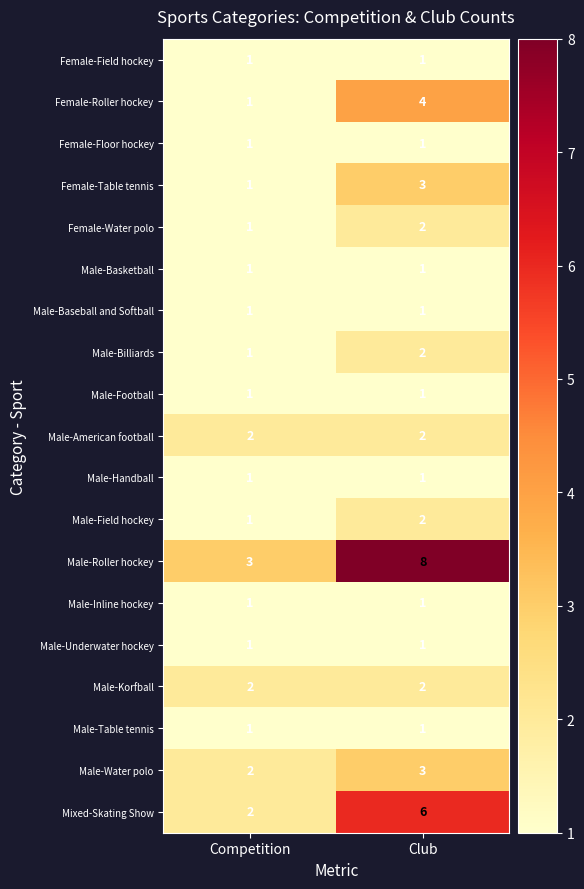

Between Competition and Club, which series saw the biggest shift?

Male-Roller hockey